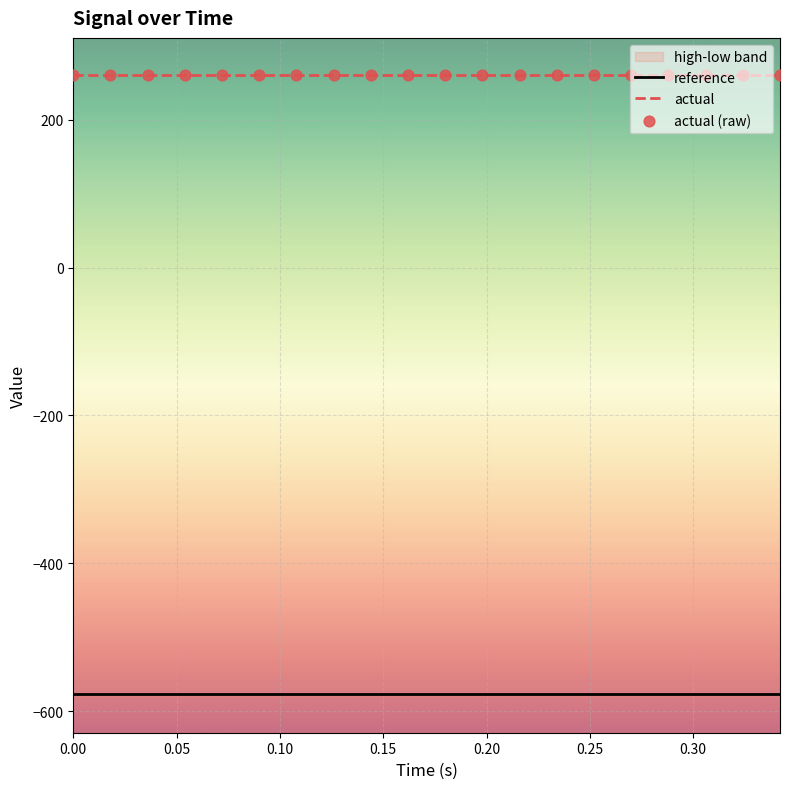

Which series has the widest spread of Y values?

reference